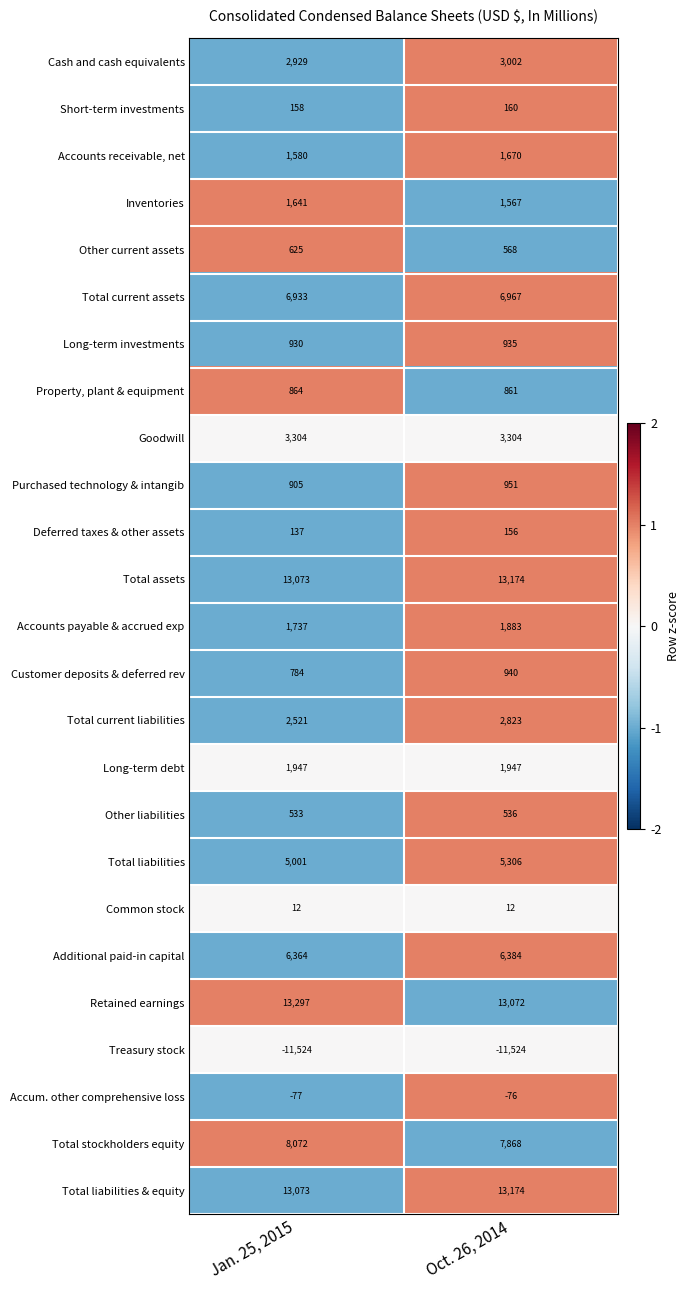

Rank the categories by Long-term investments value from lowest to highest.

Jan. 25, 2015, Oct. 26, 2014